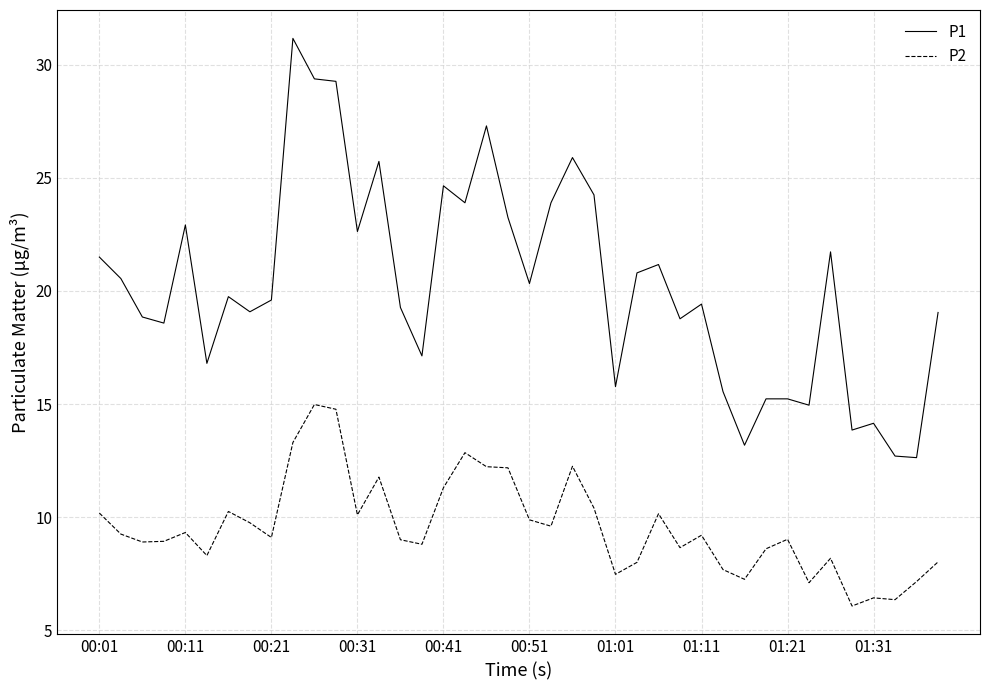

How many categories are shown in the chart?

40